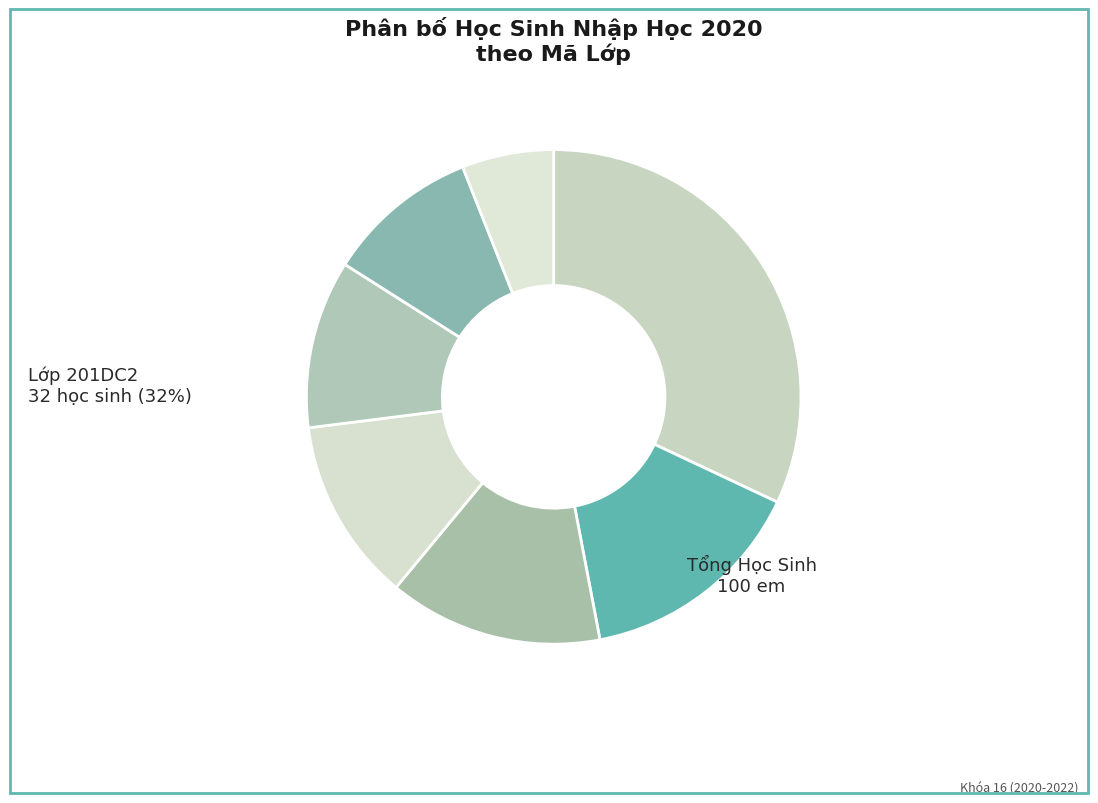

Count the number of slices in the pie.

7